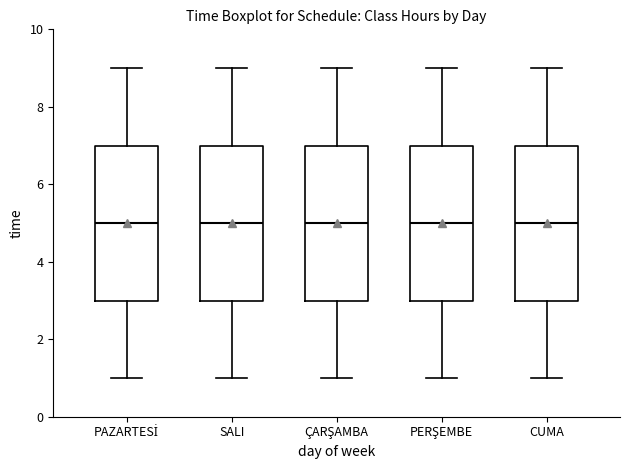

Where does the upper whisker of the box for ÇARŞAMBA end on the y-axis? The values are not printed on the chart, so give them approximately, as read against the axis.

9